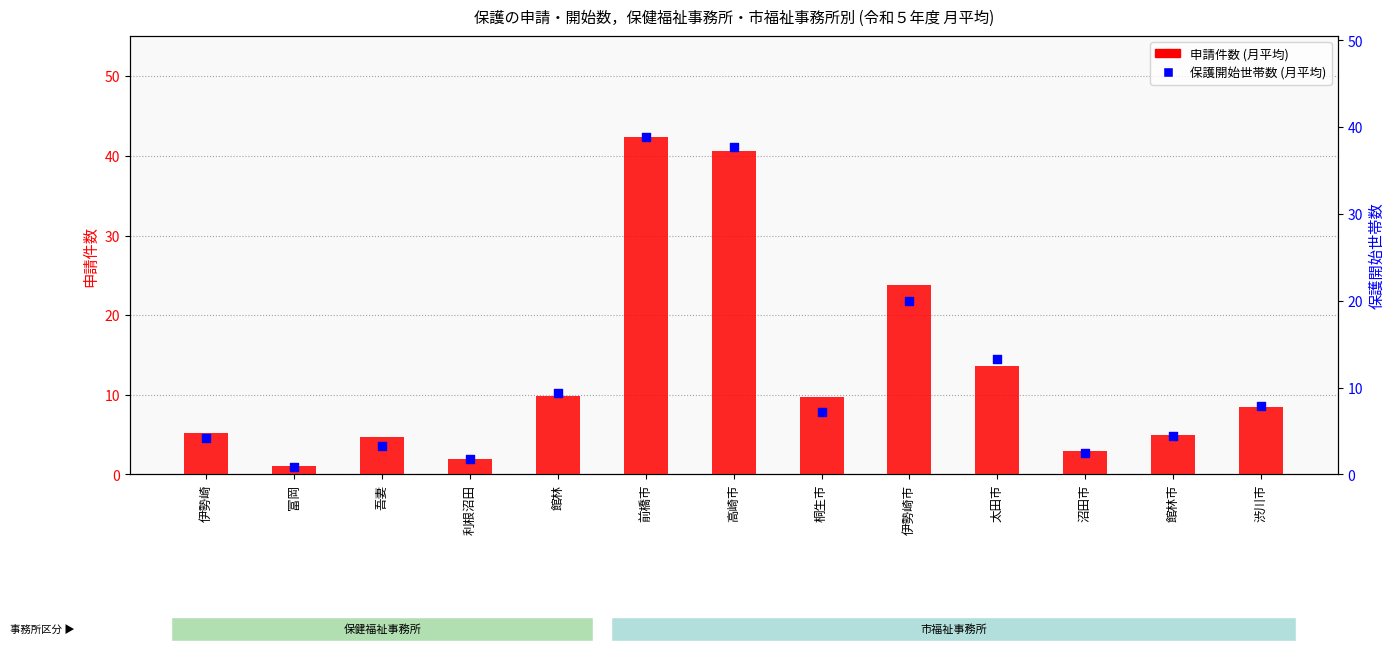

Which series has the largest Y range (max minus min)?

申請件数